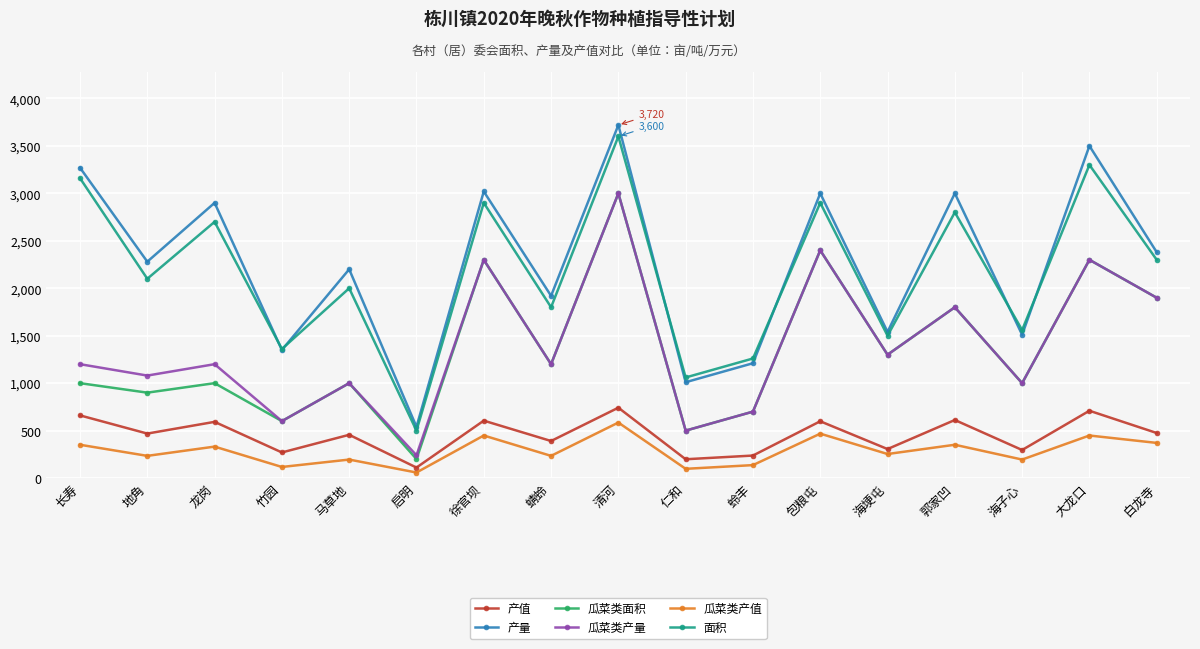

How many data points in 面积 are less than 2100?

8